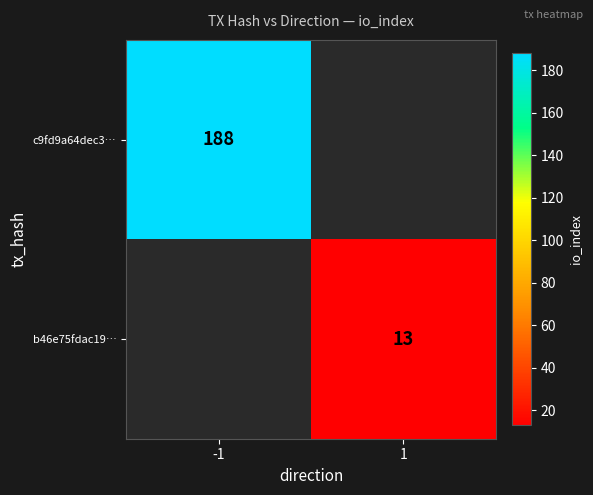

The value of b46e75fdac19… at 1 is 4.4. True or false?

False